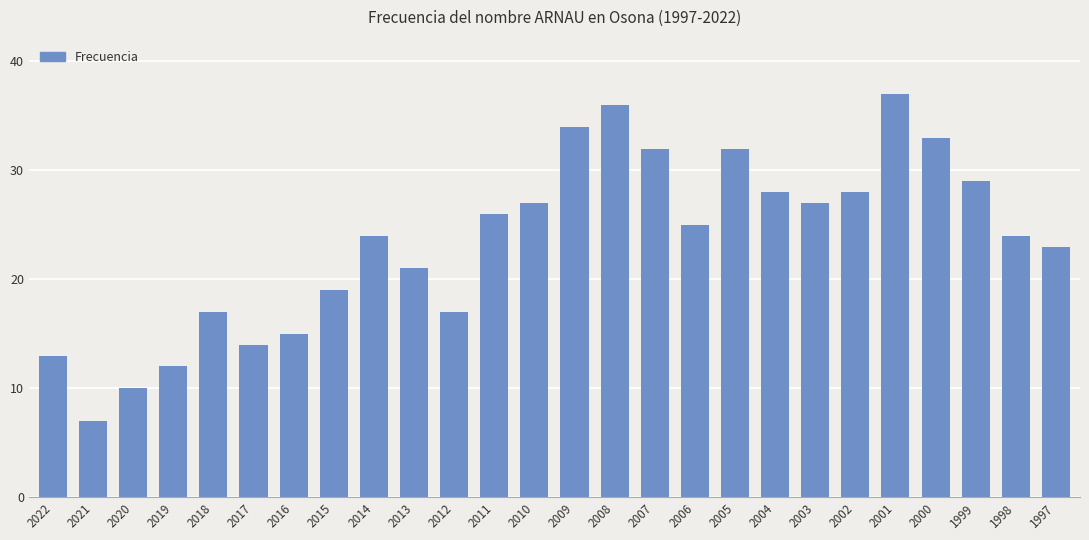

What is the difference between the values at 2008 and 2010?

9